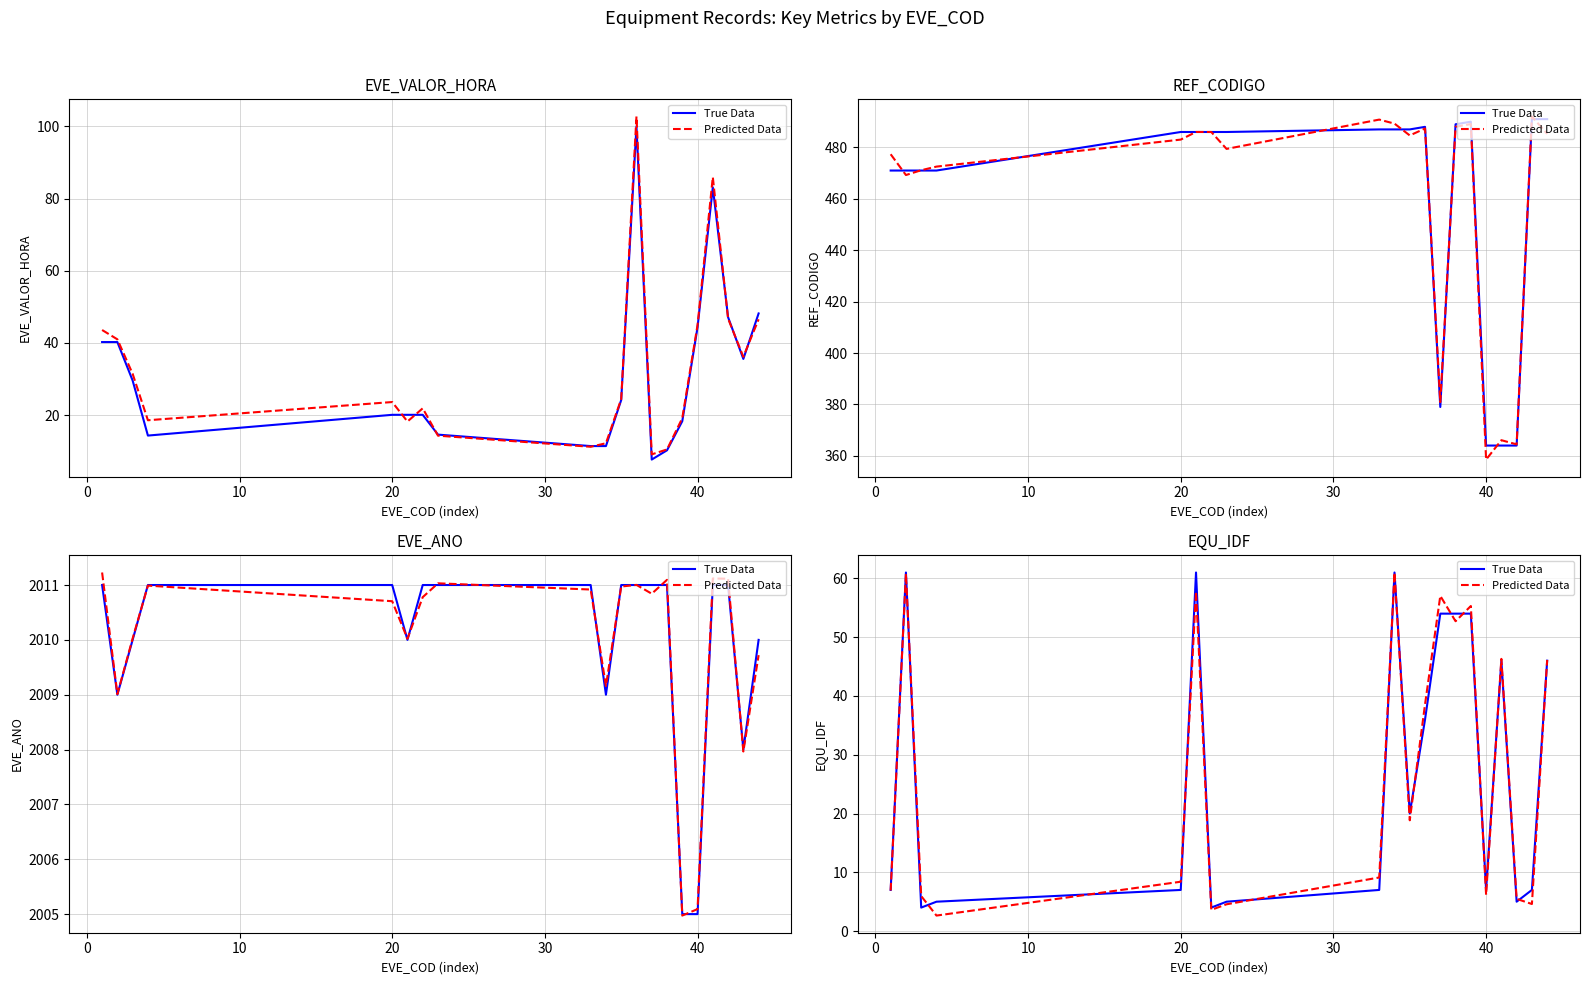

Is it true that True Data equals 75.8 at 13?

False